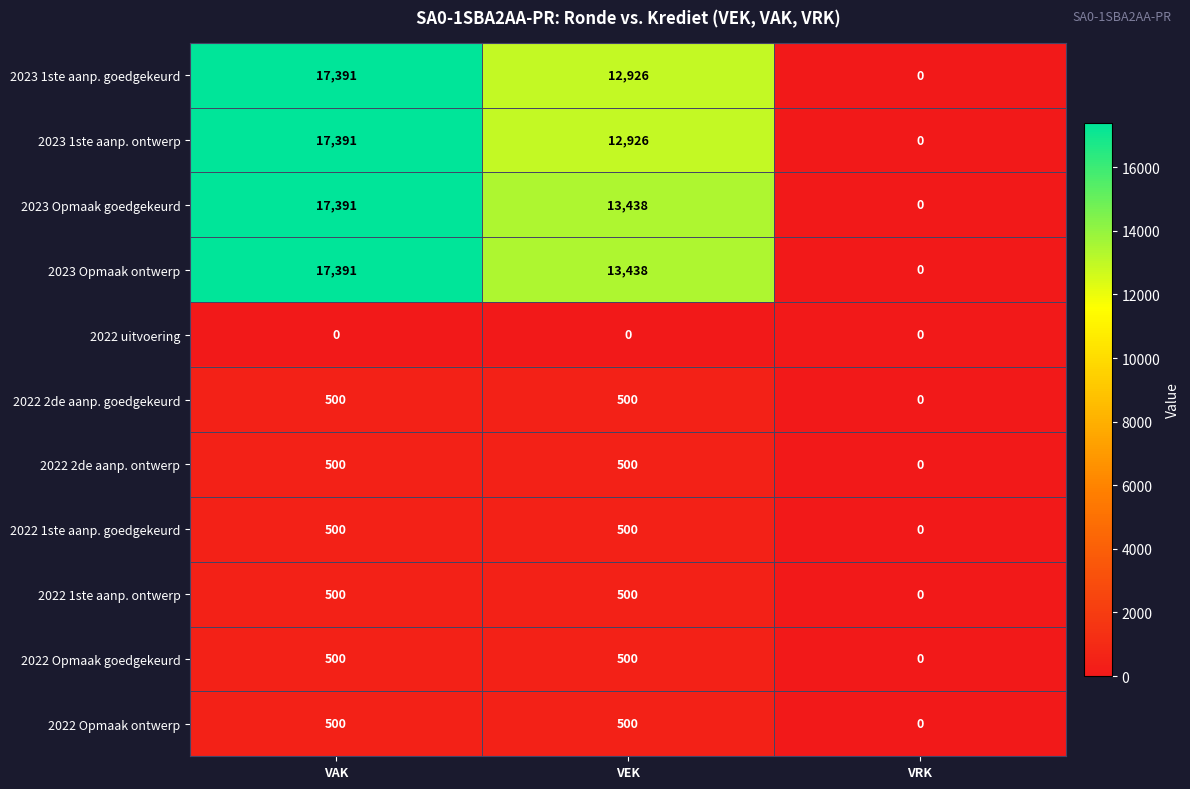

What is the total value across all series at VEK?

55728